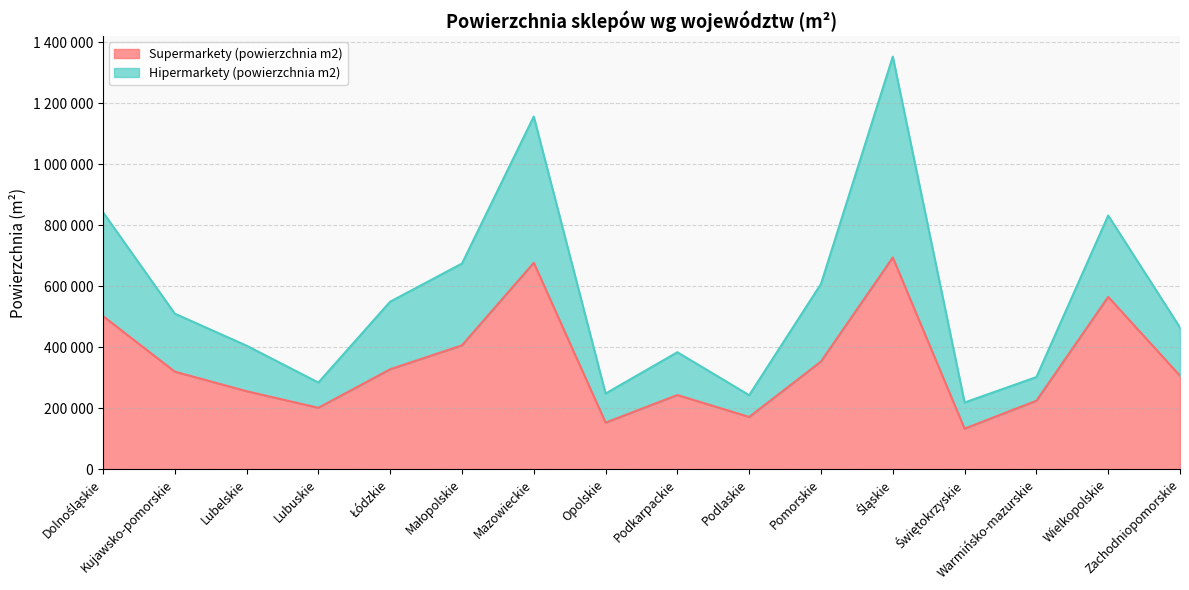

True or false: Hipermarkety (powierzchnia m2) and Supermarkety (powierzchnia m2) cross at least once.

False